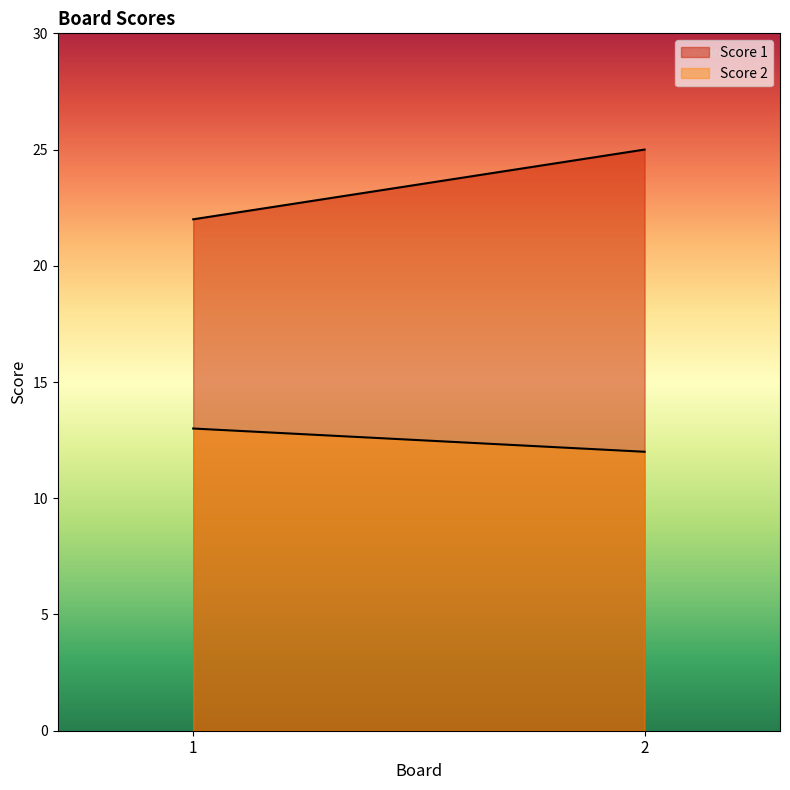

The Score 2 series shows 17 at 2. True or false?

False